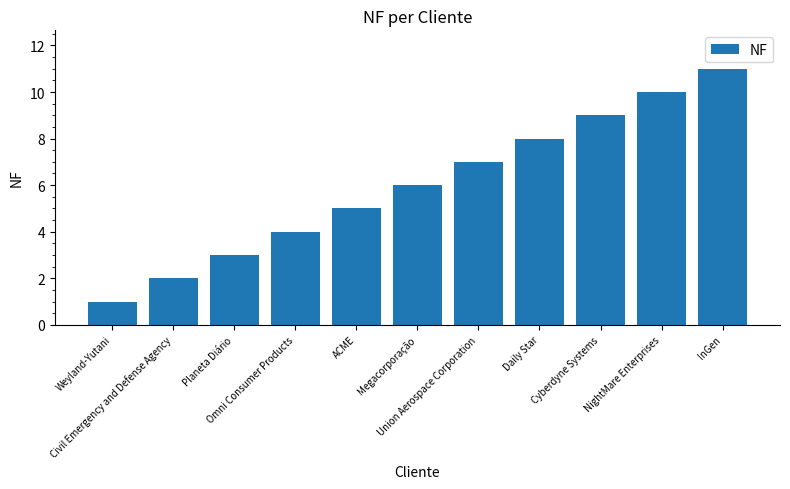

Which category has the lowest value across all series?

Weyland-Yutani